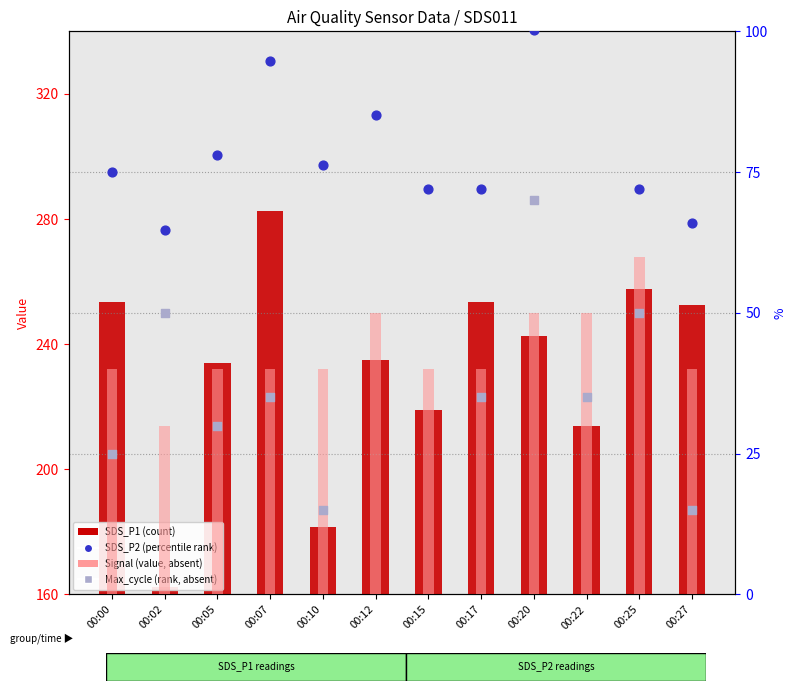

What are all the series names shown in the legend?

SDS_P1 (count), Signal (value, absent), SDS_P2 (percentile rank), Max_cycle (rank, absent)